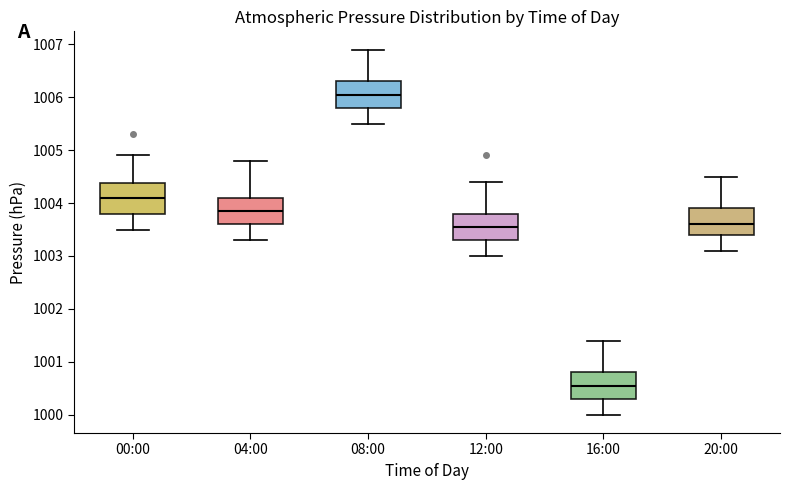

Reading left to right, transcribe this box plot: for each box, give where its median line is, the range the box spans, and where its two whiskers end, as read against the y-axis. The values are not printed on the chart, so give them approximately, as read against the axis.

00:00: median 1004.1, box 1003.8 to 1004.4, whiskers 1003.5 to 1004.9
04:00: median 1003.9, box 1003.6 to 1004.1, whiskers 1003.3 to 1004.8
08:00: median 1006.1, box 1005.8 to 1006.3, whiskers 1005.5 to 1006.9
12:00: median 1003.6, box 1003.3 to 1003.8, whiskers 1003.0 to 1004.4
16:00: median 1000.6, box 1000.3 to 1000.8, whiskers 1000.0 to 1001.4
20:00: median 1003.6, box 1003.4 to 1003.9, whiskers 1003.1 to 1004.5